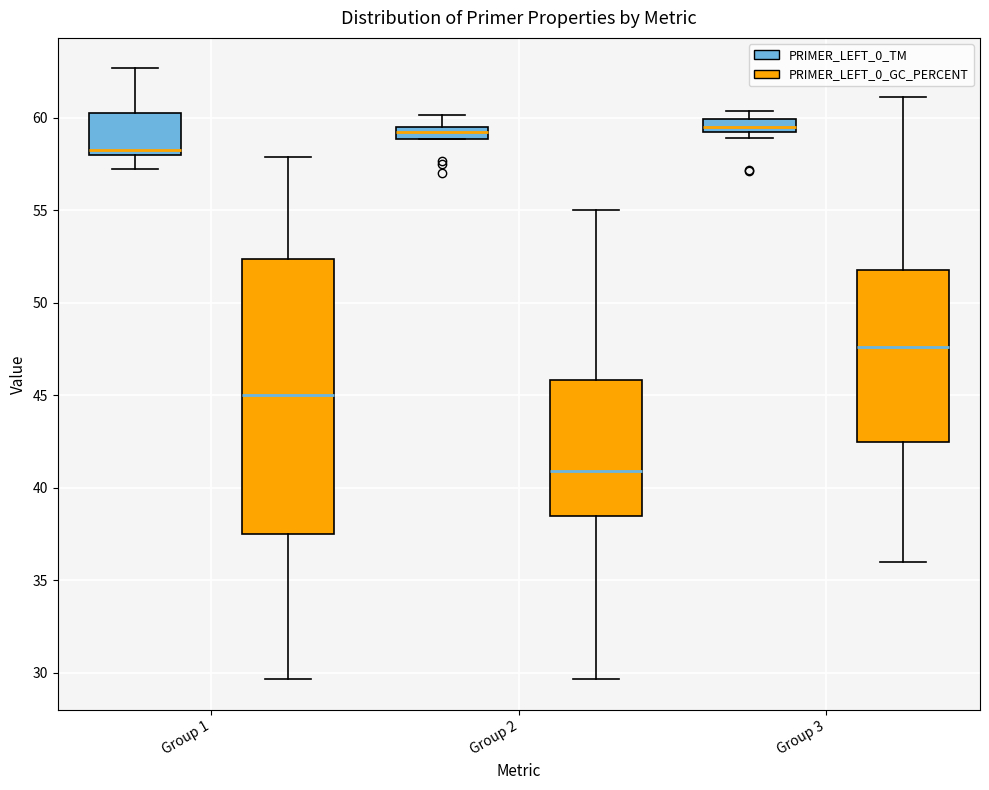

Comparing the boxes themselves (not the whiskers), which one is the tallest?

Group 1 (PRIMER_LEFT_0_GC_PERCENT)